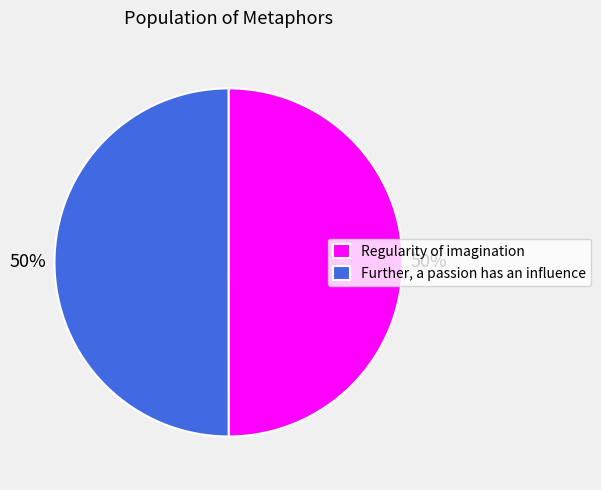

To the nearest percent, what percentage of the pie is Regularity of imagination?

50%